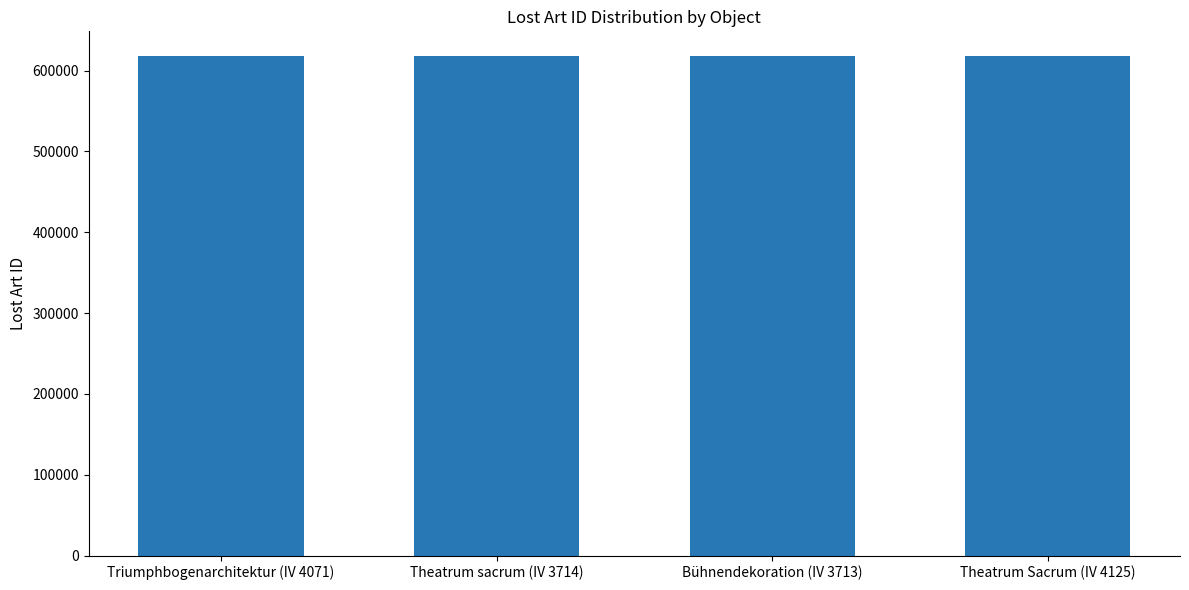

What is the minimum value shown in the chart?

617514